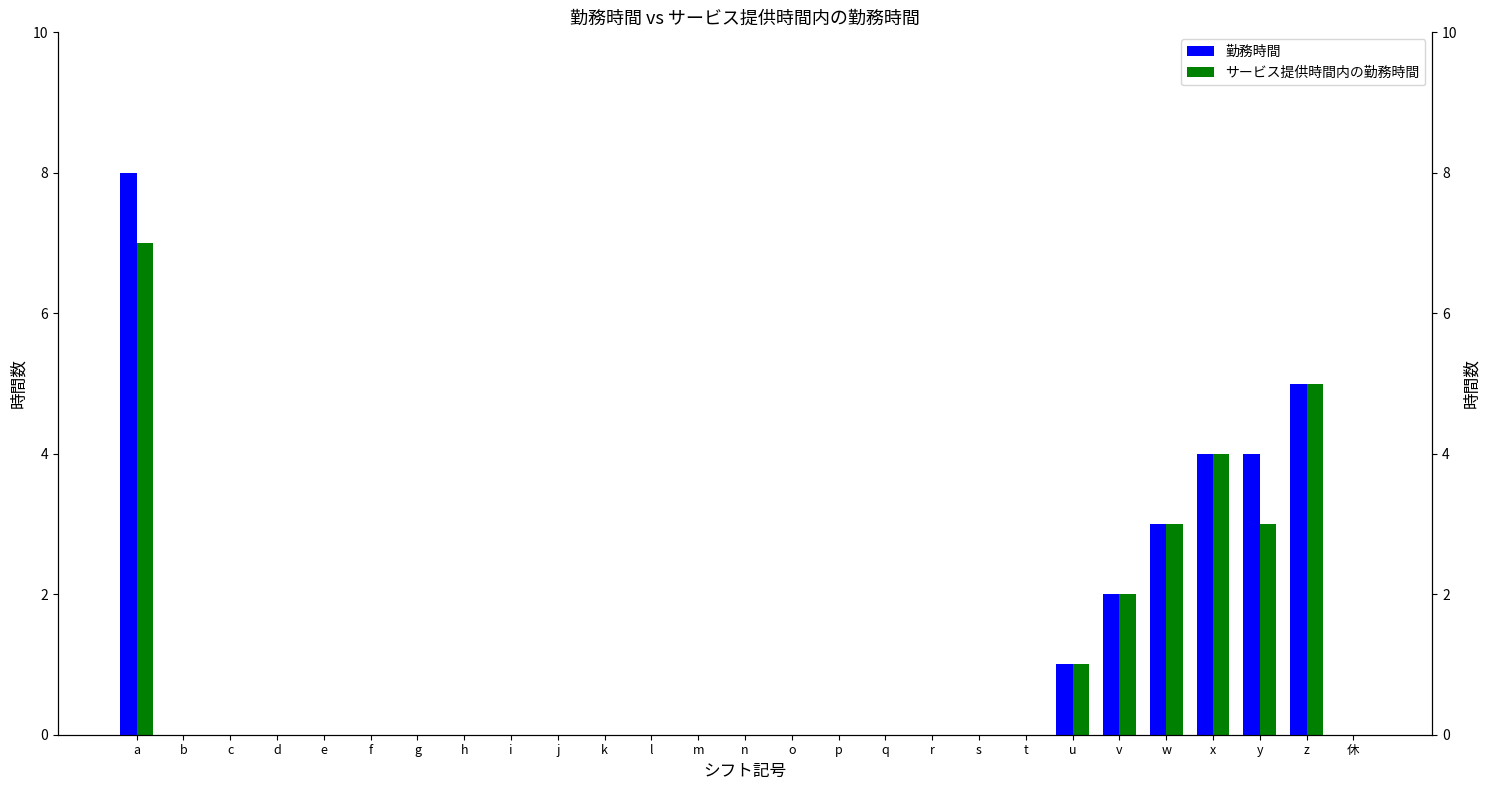

Rank the series by their maximum value, from lowest to highest.

サービス提供時間内の勤務時間, 勤務時間